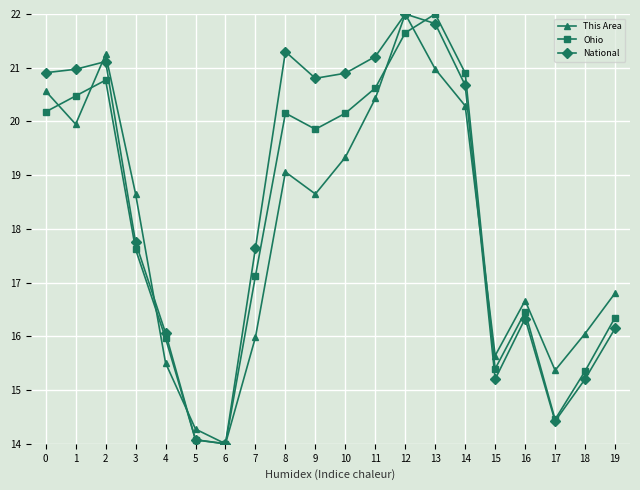

The value of This Area at 2 is 36.7. True or false?

False